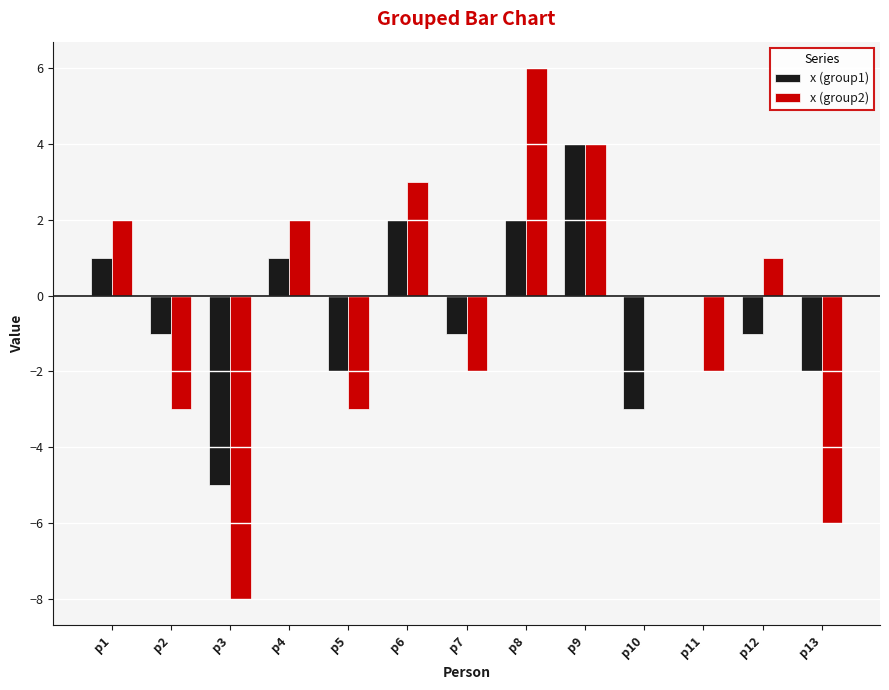

What is the sum of all x (group1) values?

-5